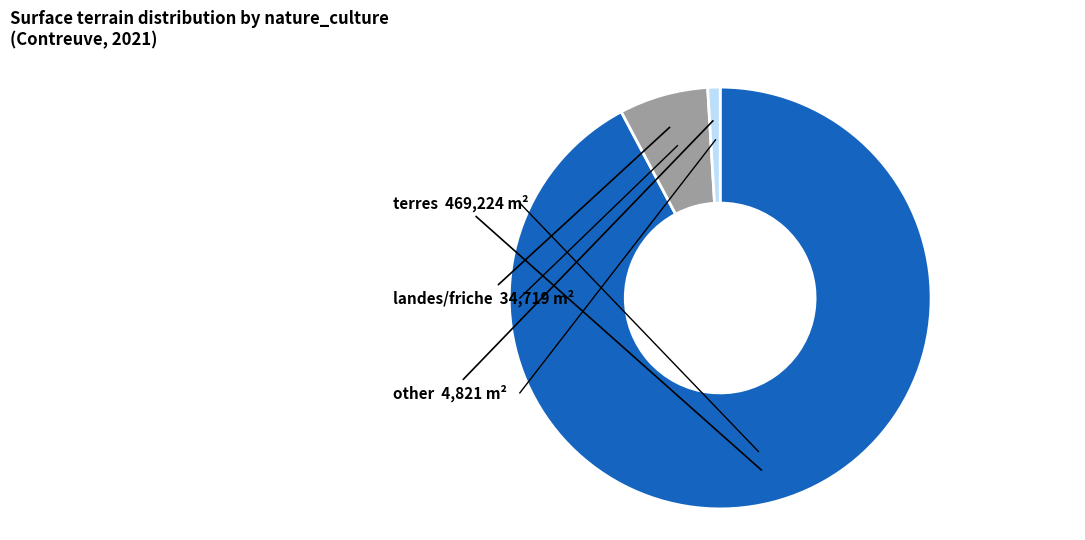

Is there a majority slice in this chart?

Yes